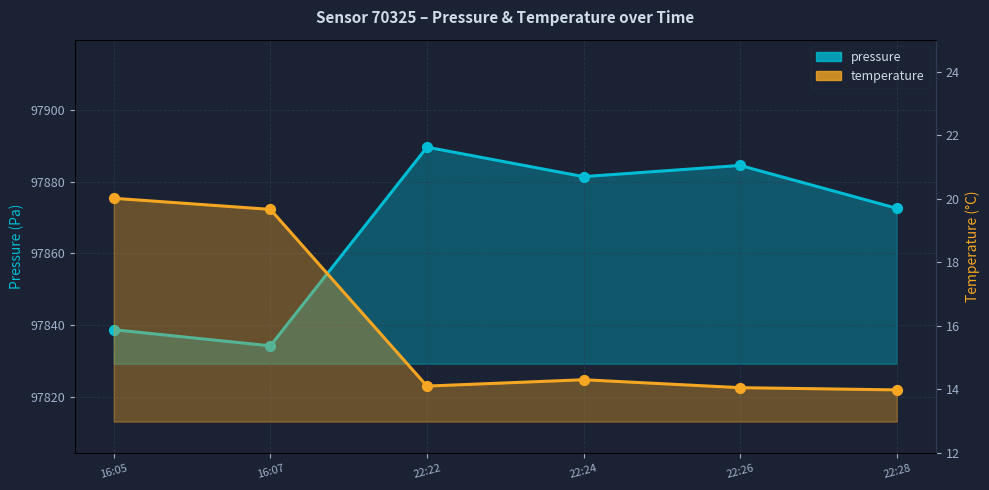

At which category is the sum across all series the highest?

22:22